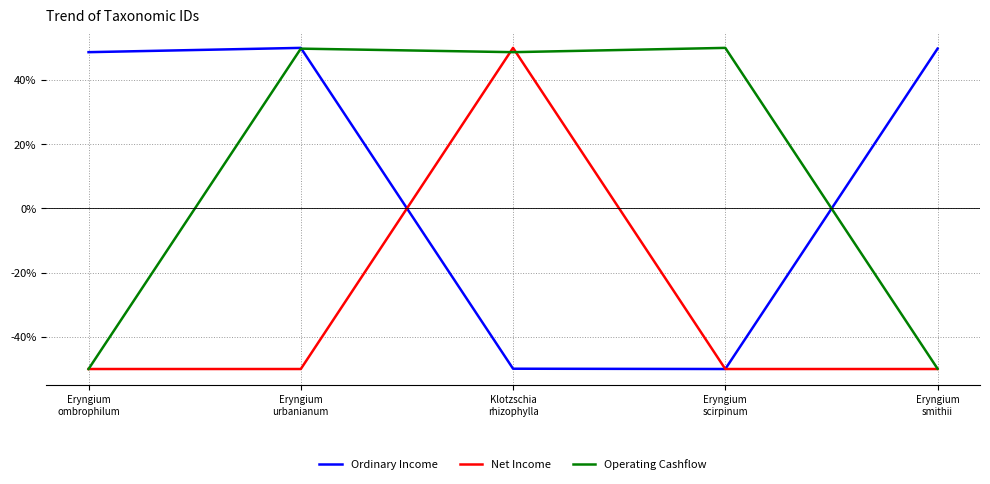

What is the difference between the maximum and second lowest values in the Ordinary Income series?

99.9